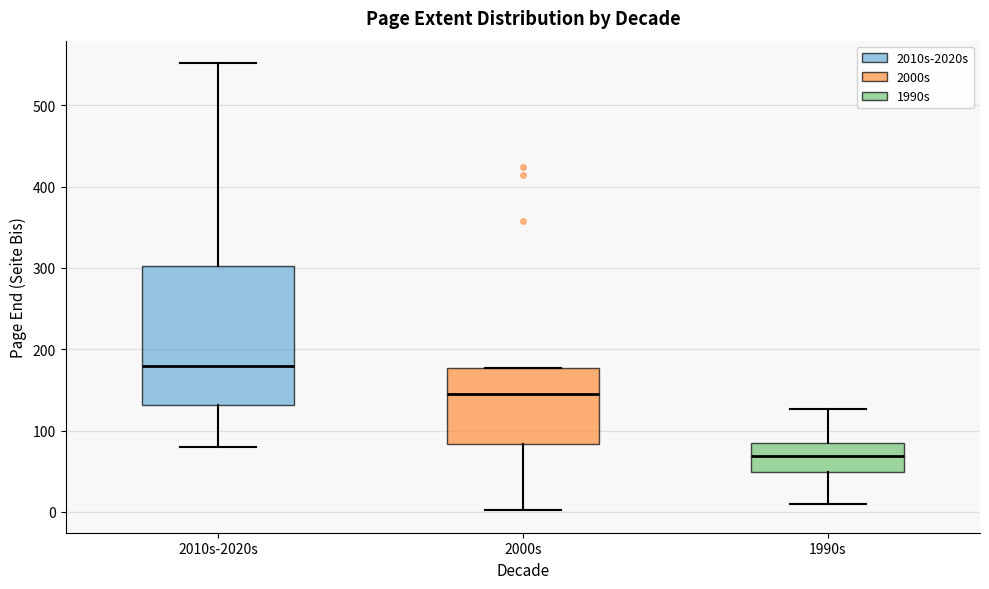

Where is the upper edge of the box for 2010s-2020s on the y-axis? The values are not printed on the chart, so give them approximately, as read against the axis.

300